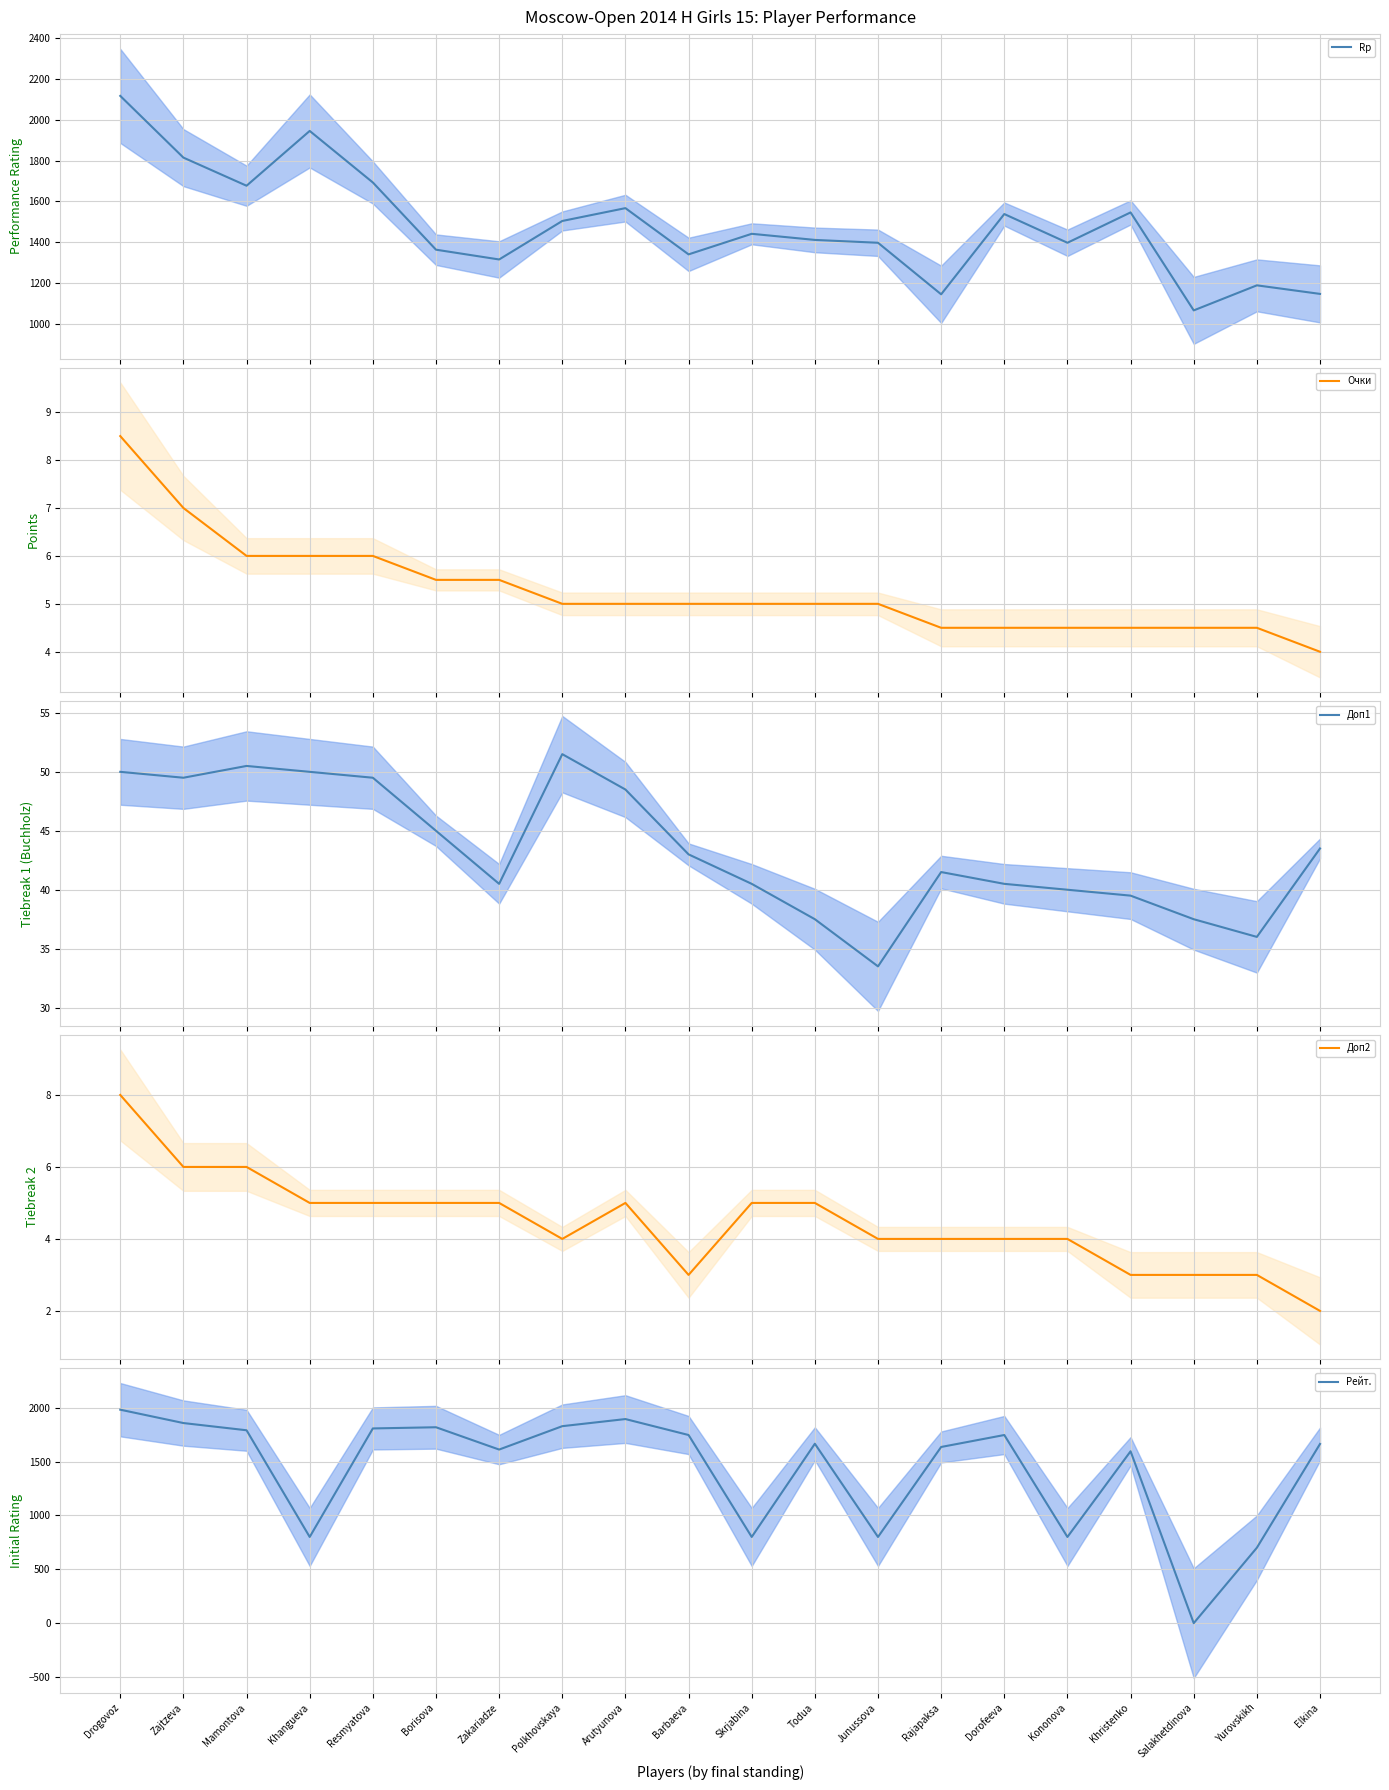

Is it true that Доп2 equals 5.0 at Resmyatova?

True